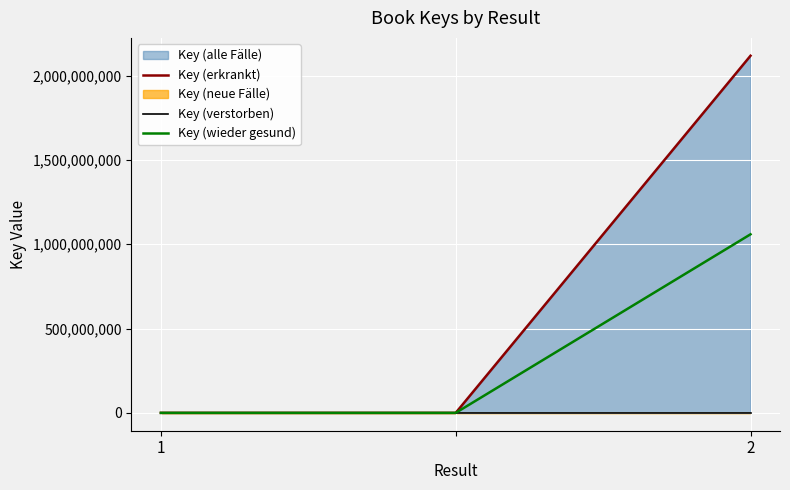

The value of Key (erkrankt) at 2 is 2117857428.0. True or false?

True